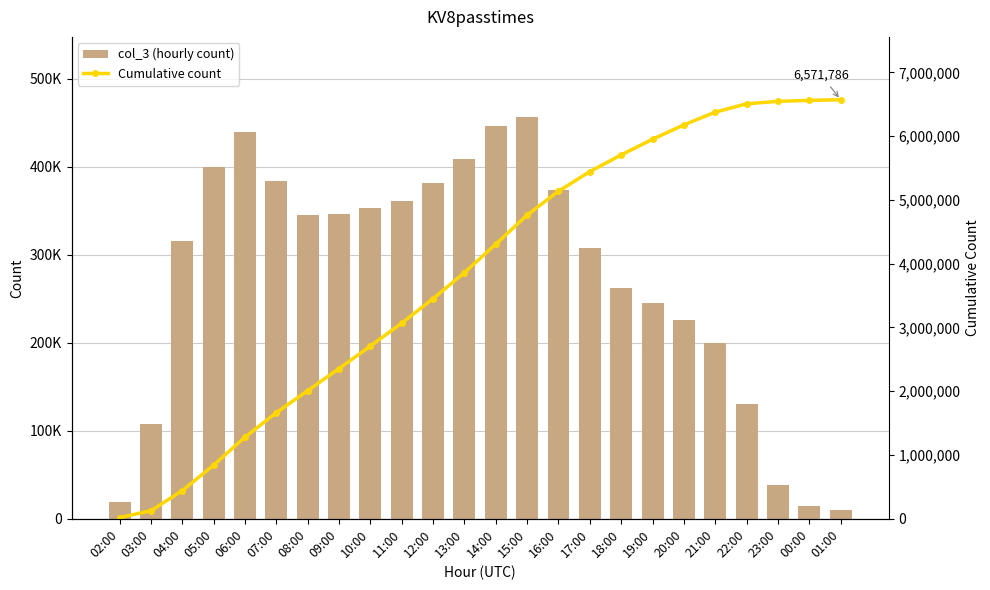

Rank the categories by Cumulative count value from highest to lowest.

01:00, 00:00, 23:00, 22:00, 21:00, 20:00, 19:00, 18:00, 17:00, 16:00, 15:00, 14:00, 13:00, 12:00, 11:00, 10:00, 09:00, 08:00, 07:00, 06:00, 05:00, 04:00, 03:00, 02:00